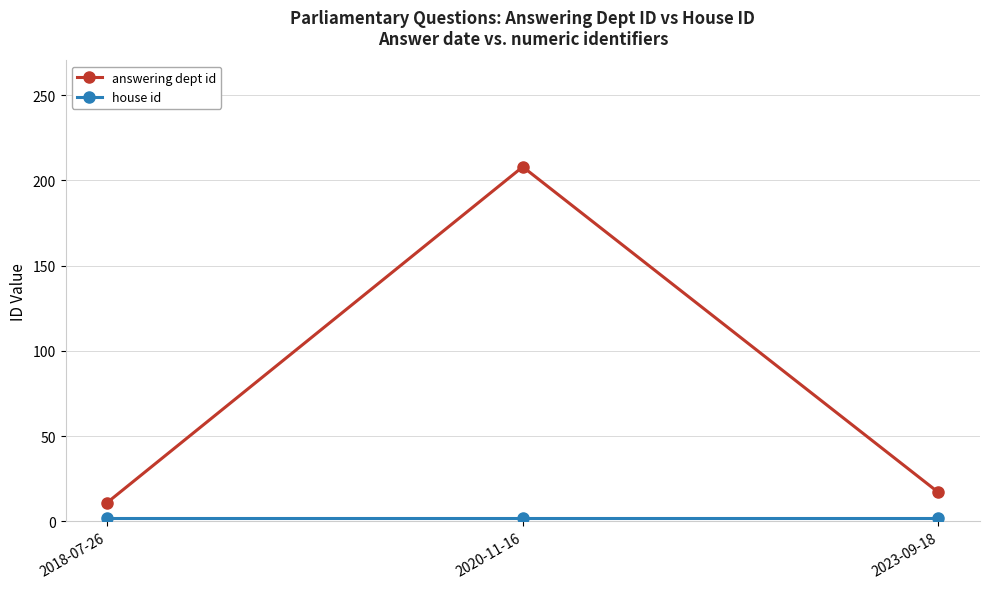

Is it true that answering dept id equals 11 at 2018-07-26?

True